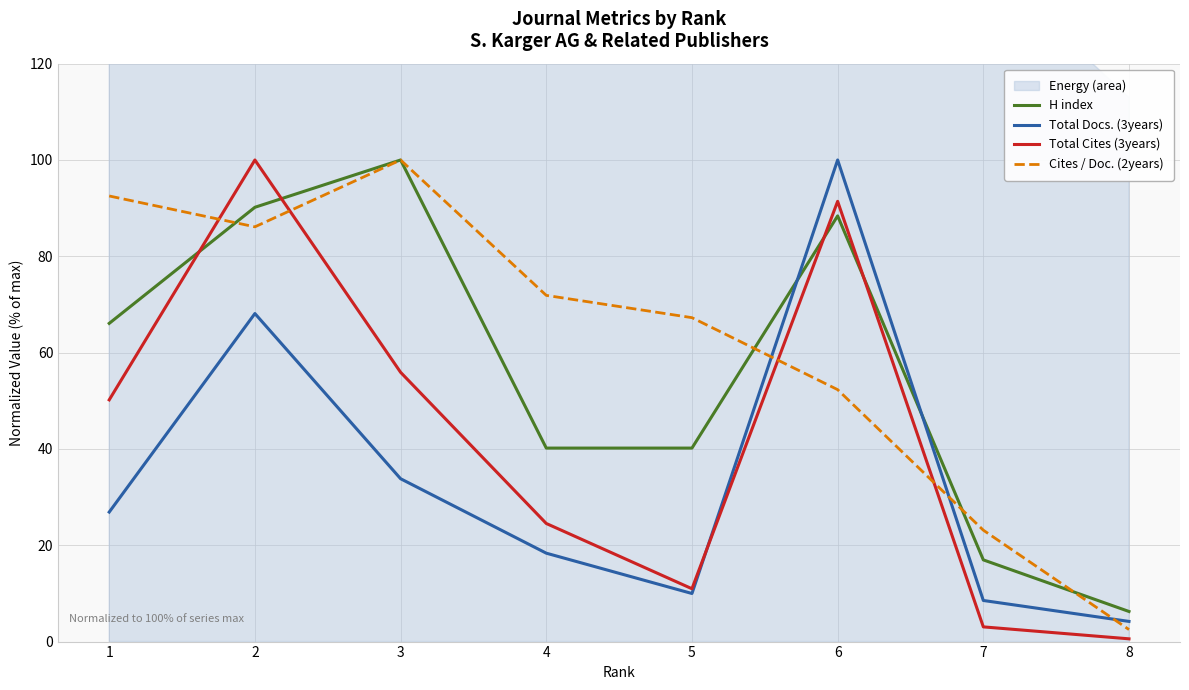

List the series in order of their overall mean, highest first.

Cites / Doc. (2years), H index, Total Cites (3years), Total Docs. (3years)